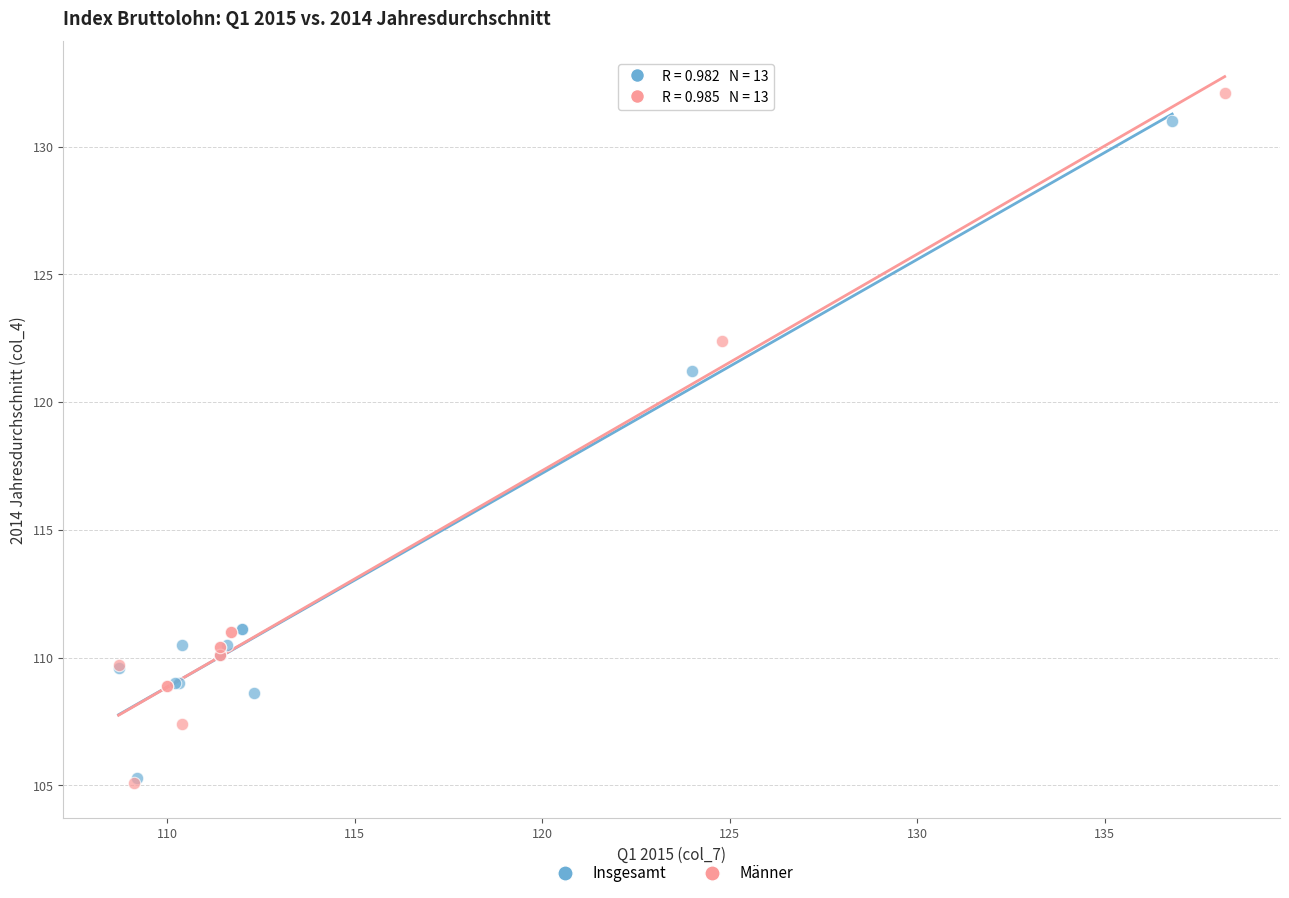

What are all the series names shown in the legend?

Insgesamt, Männer